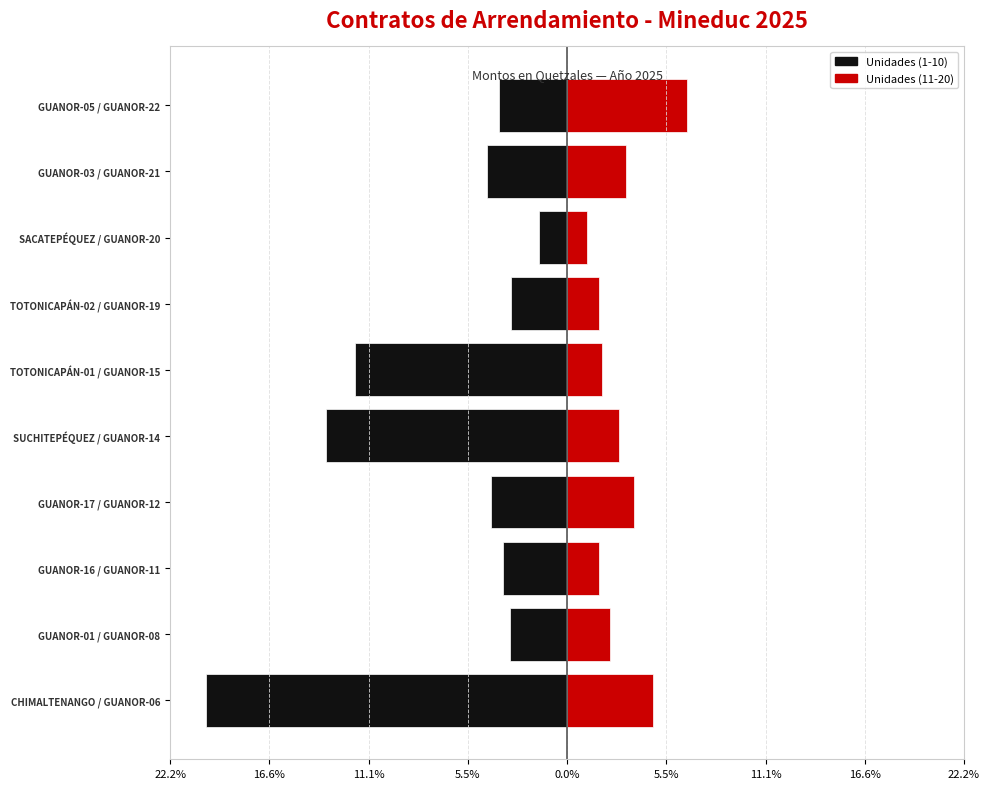

What is the approximate value of Unidades (11-20) at GUANOR-16 / GUANOR-11?

1.8